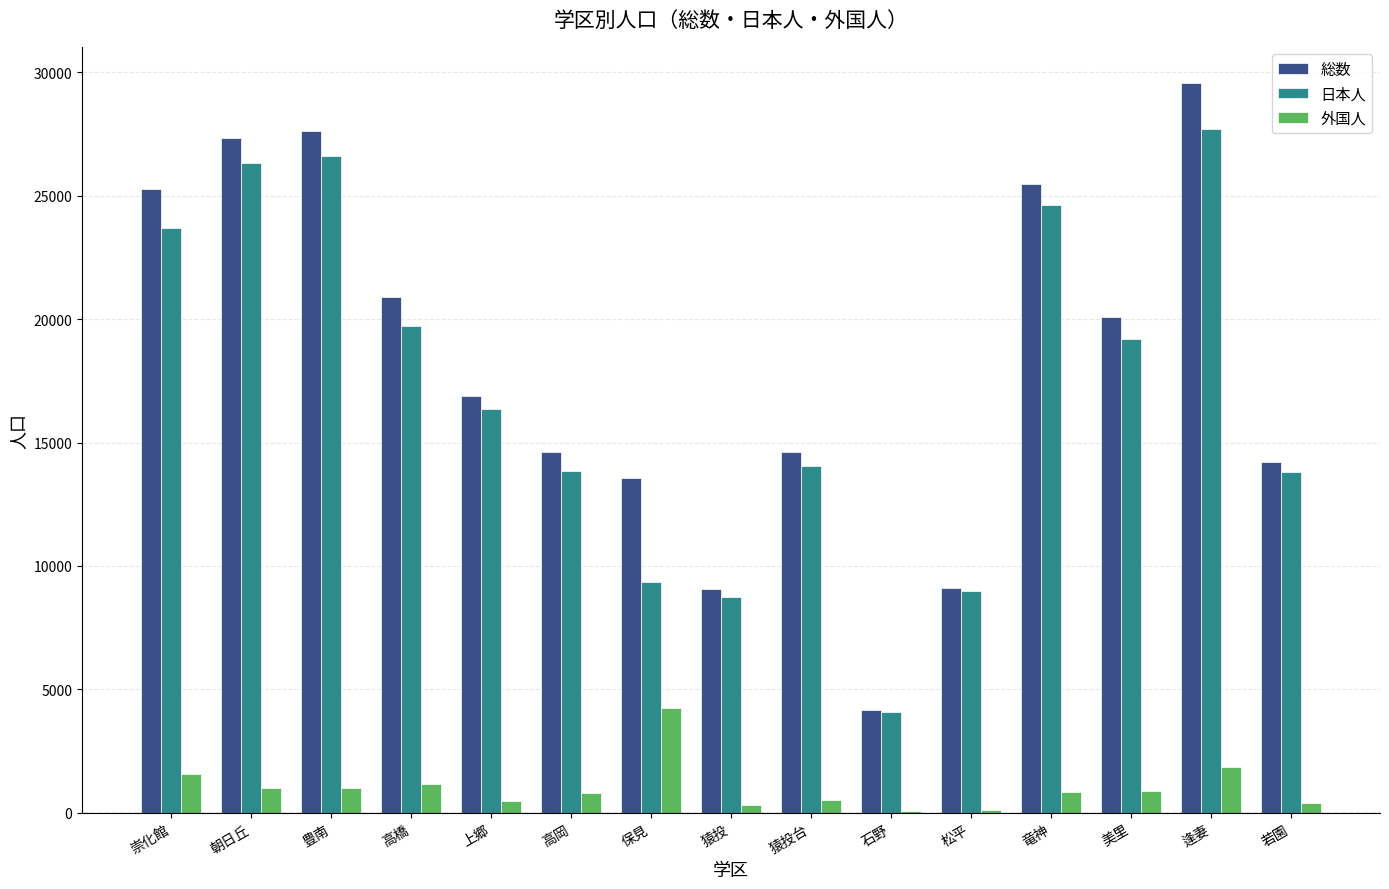

Are the bars grouped side by side (vs. stacked)?

Yes